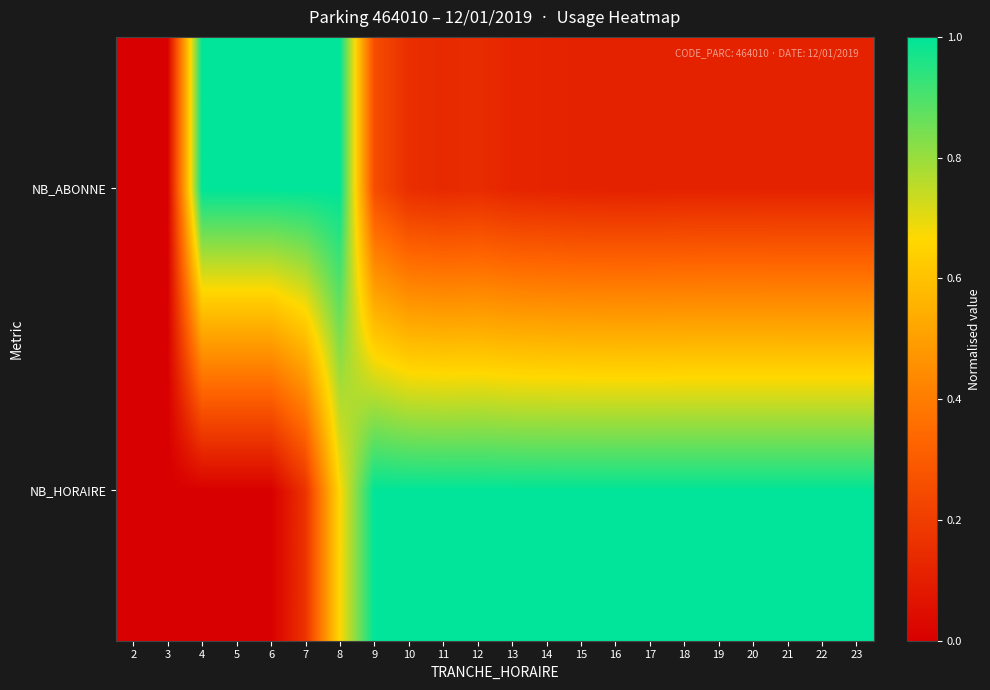

Rank the series by their maximum value, from highest to lowest.

NB_HORAIRE, NB_ABONNE